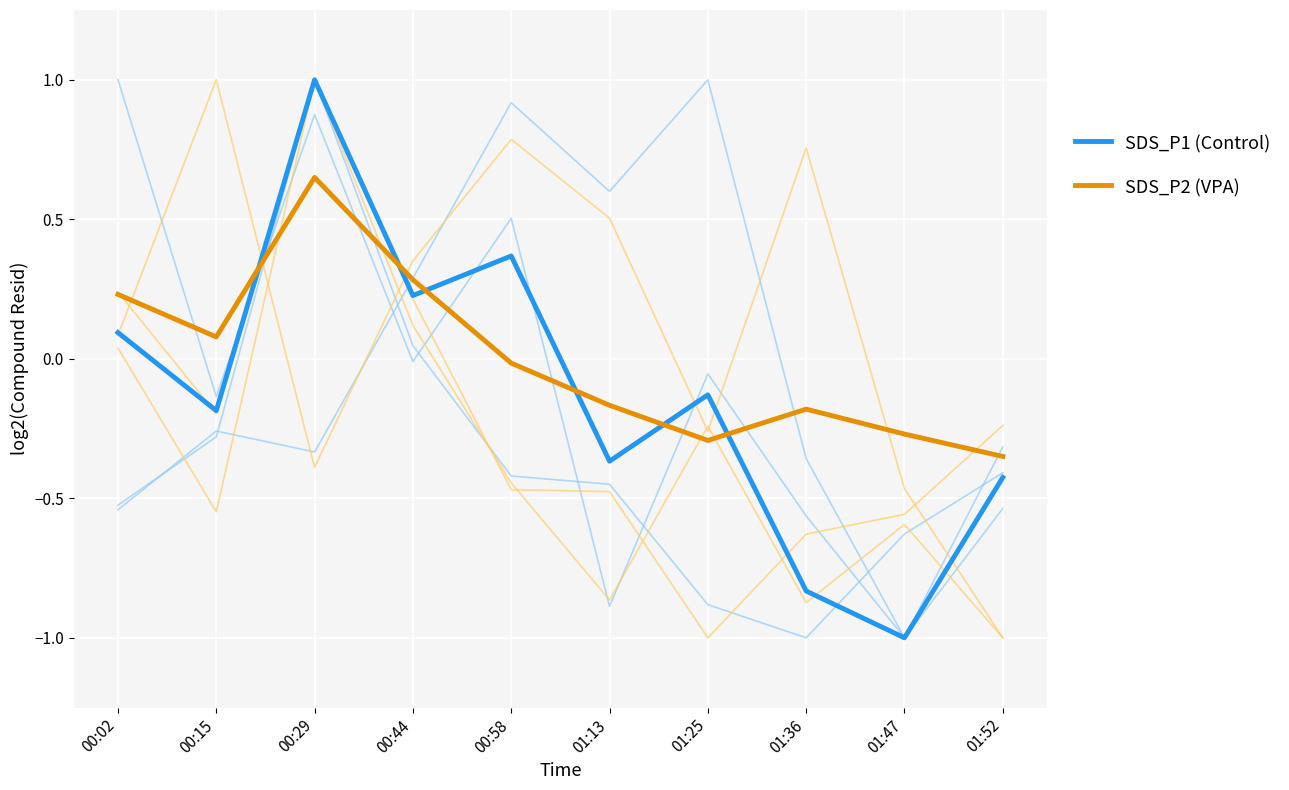

Rank the series at 00:44 from highest to lowest value.

SDS_P2 (VPA), SDS_P1 (Control)